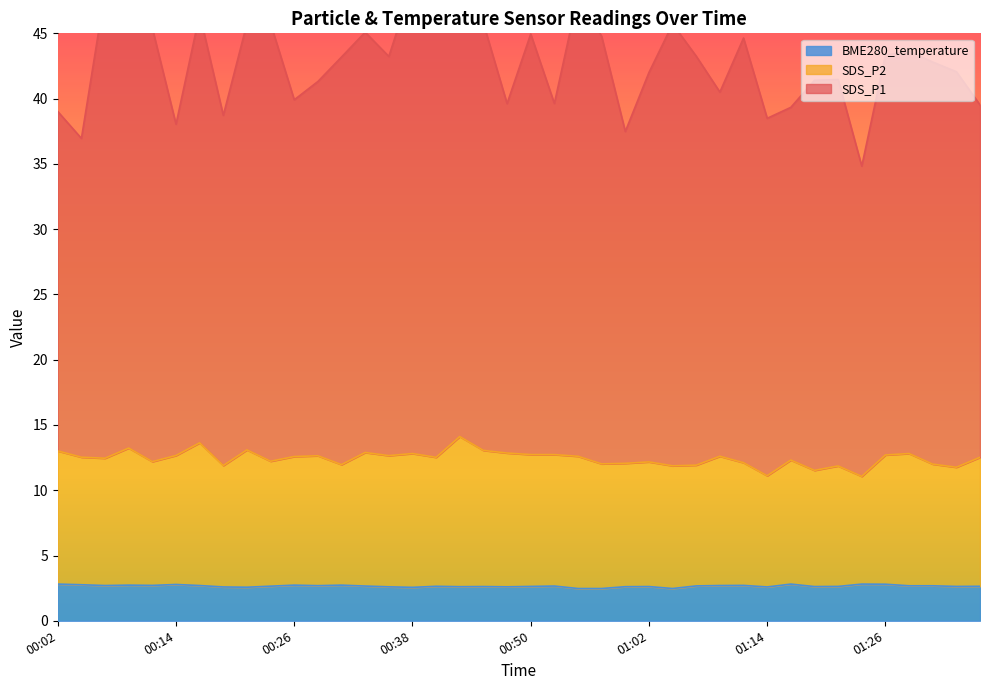

At how many categories does at least one series exceed 5?

40